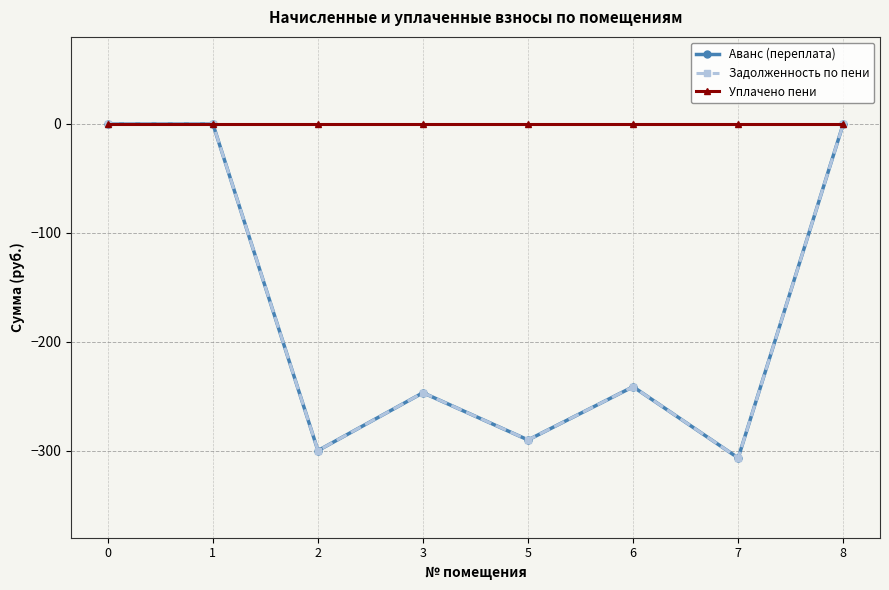

Rank the series by their maximum value, from lowest to highest.

Аванс (переплата), Задолженность по пени, Уплачено пени